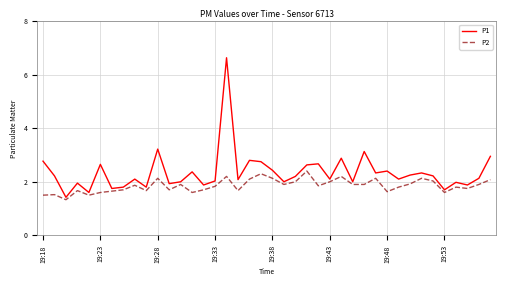

Which series has the widest spread of values?

P1